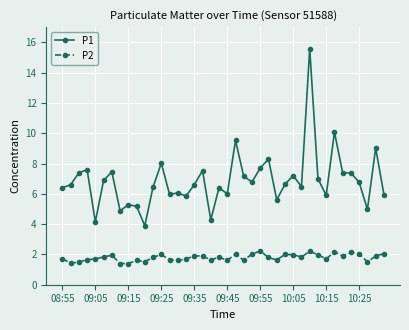

True or false: P2 has more than 1 points higher than both neighbors.

True